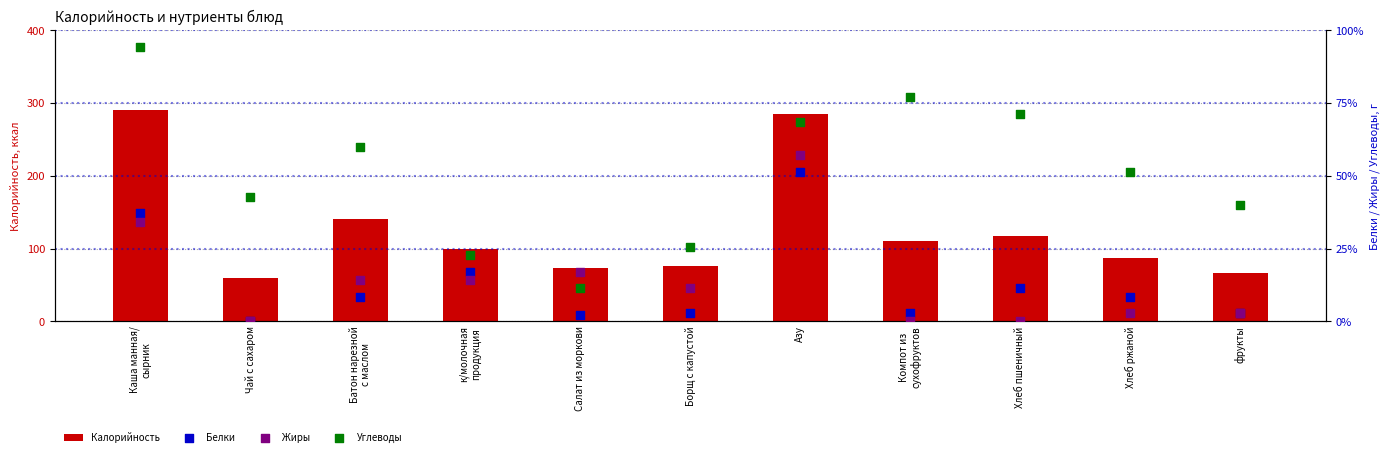

Is the value of Углеводы at фрукты greater than the value of Жиры at Батон нарезной
с маслом?

Yes